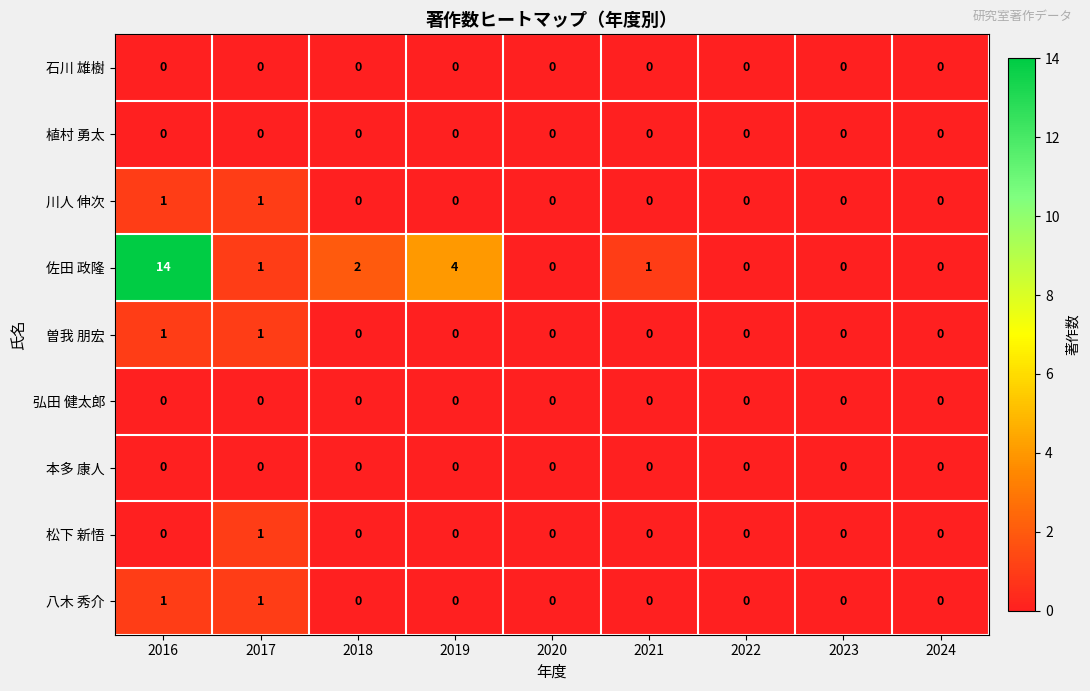

How many distinct data groups are displayed?

9